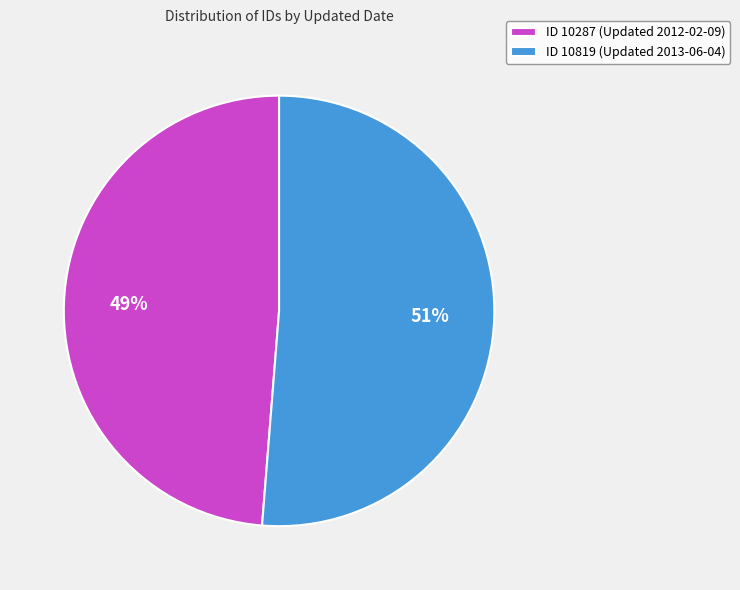

Is it true that ID 10819 (Updated 2013-06-04) is 51% of the pie?

True